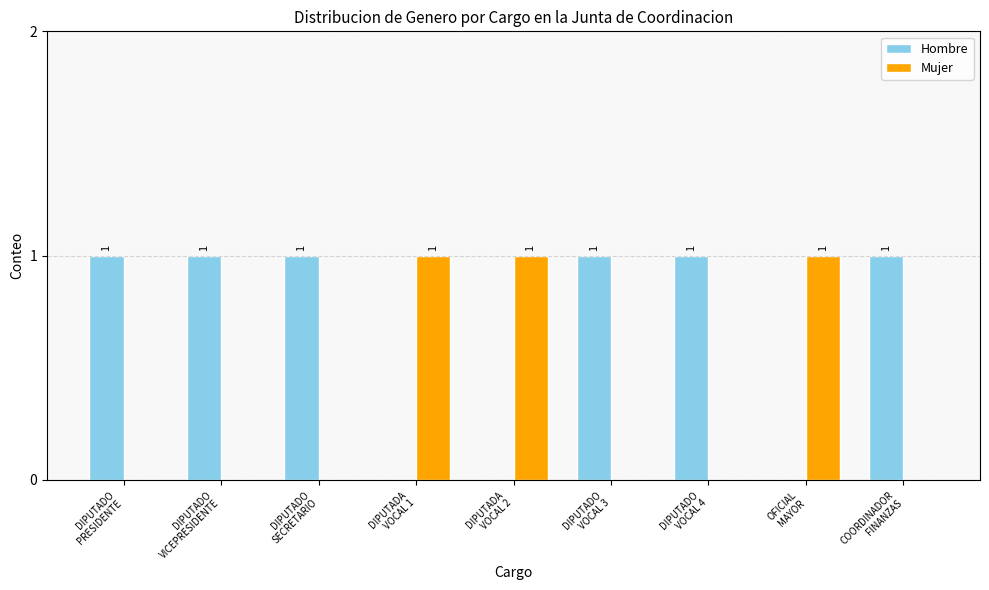

What is the sum of all Mujer values?

3